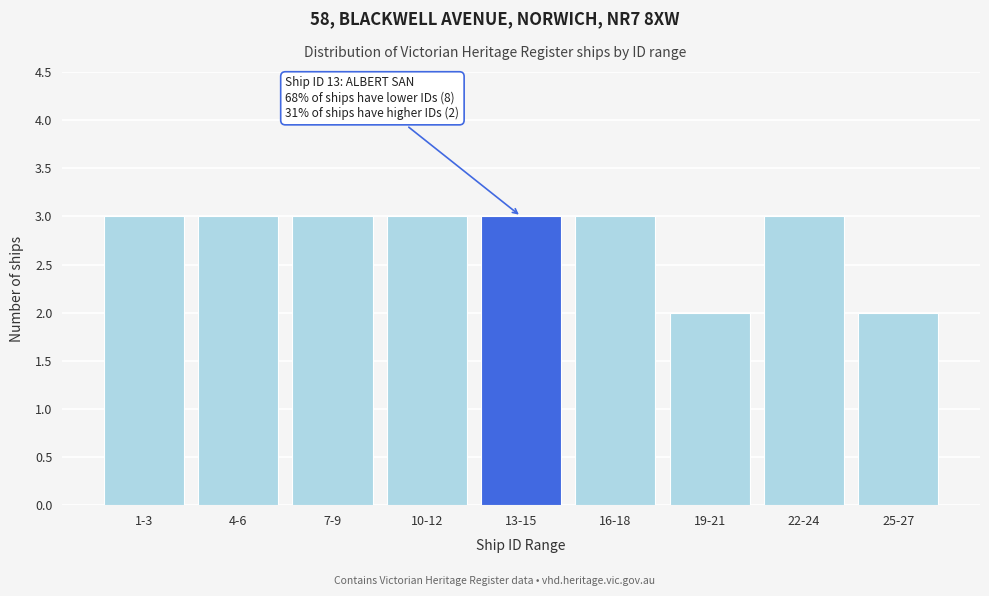

Reading left to right, list all the values displayed in this chart.

1-3=3	4-6=3	7-9=3	10-12=3	13-15=3	16-18=3	19-21=2	22-24=3	25-27=2